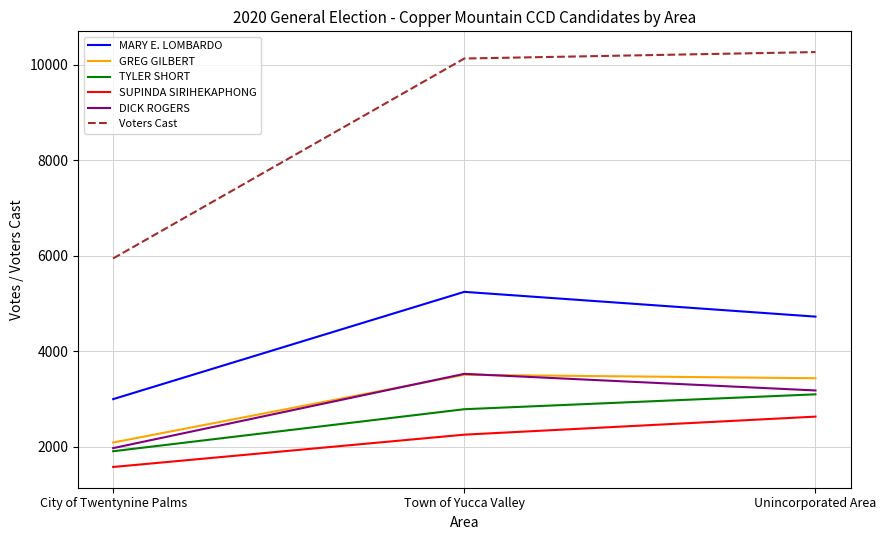

Does the chart have visible grid lines?

Yes